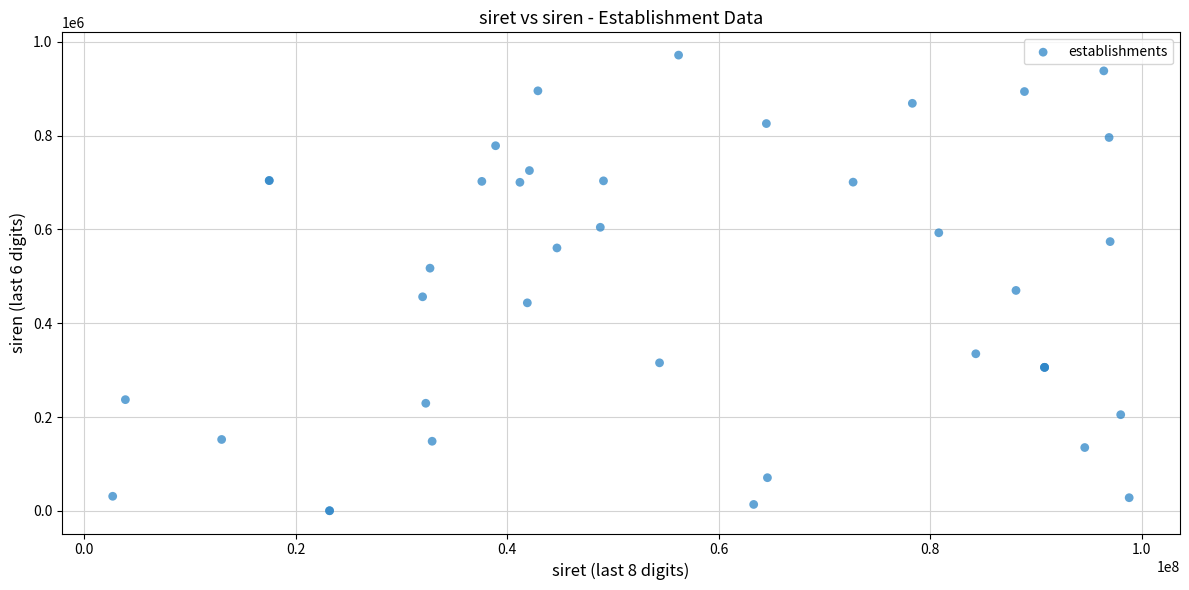

What Y value in the scatter plot is closest to 485897?

469881